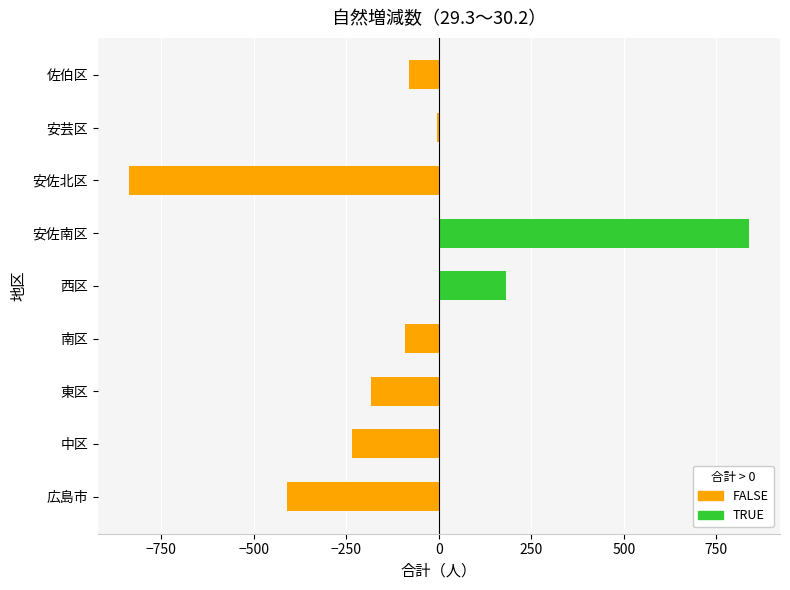

What is the approximate value at 南区, to the nearest 10?

-90